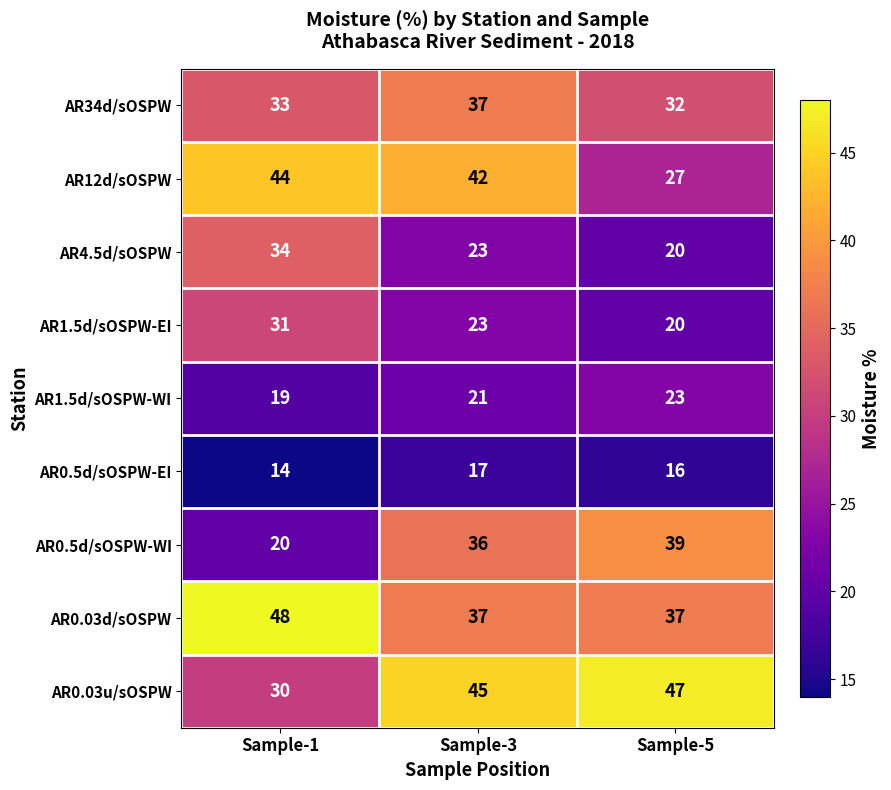

What is the average value of the AR0.03d/sOSPW series?

41